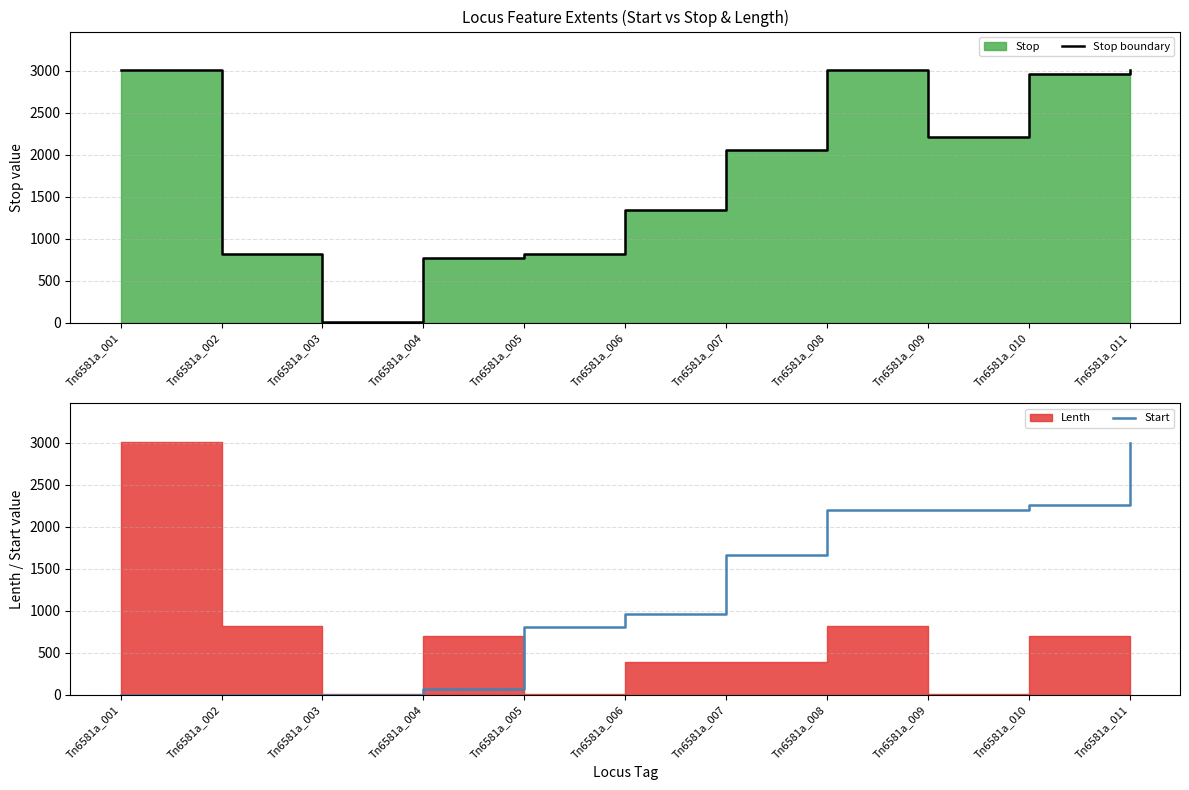

Is it true that Stop boundary equals 768 at Tn6581a_004?

True